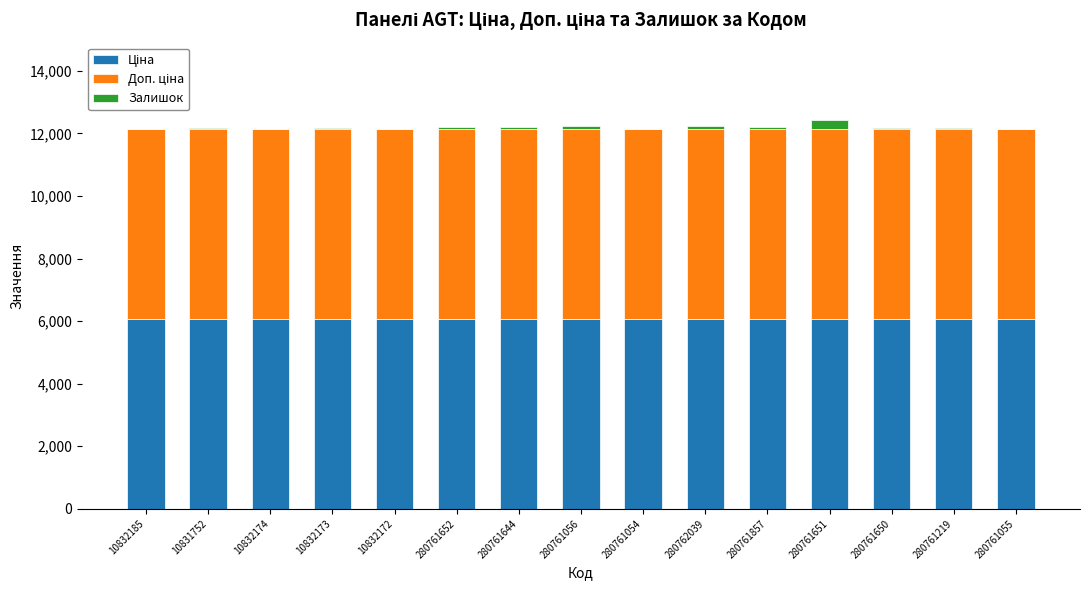

Are the bars grouped side by side (vs. stacked)?

No